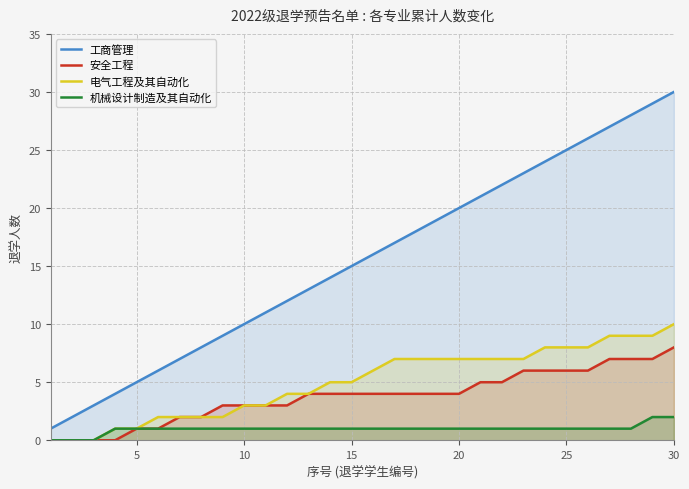

At which category is the sum across all series the highest?

30